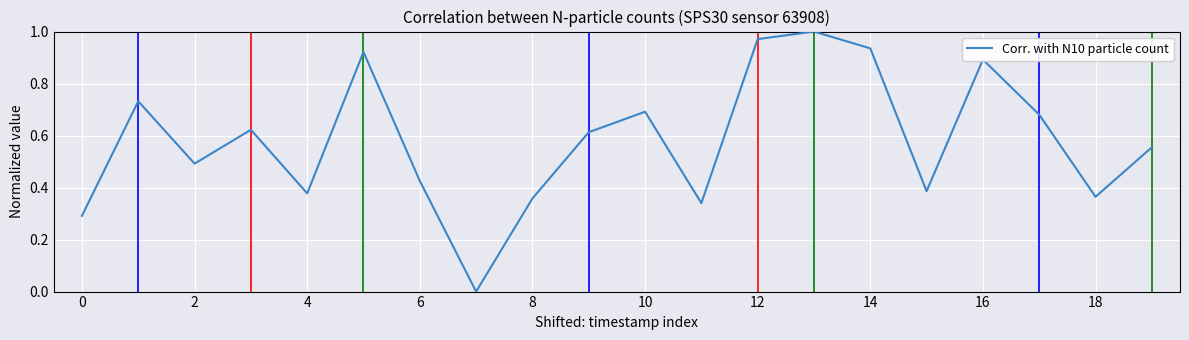

The chart shows a value of 1.5 at 16. True or false?

False